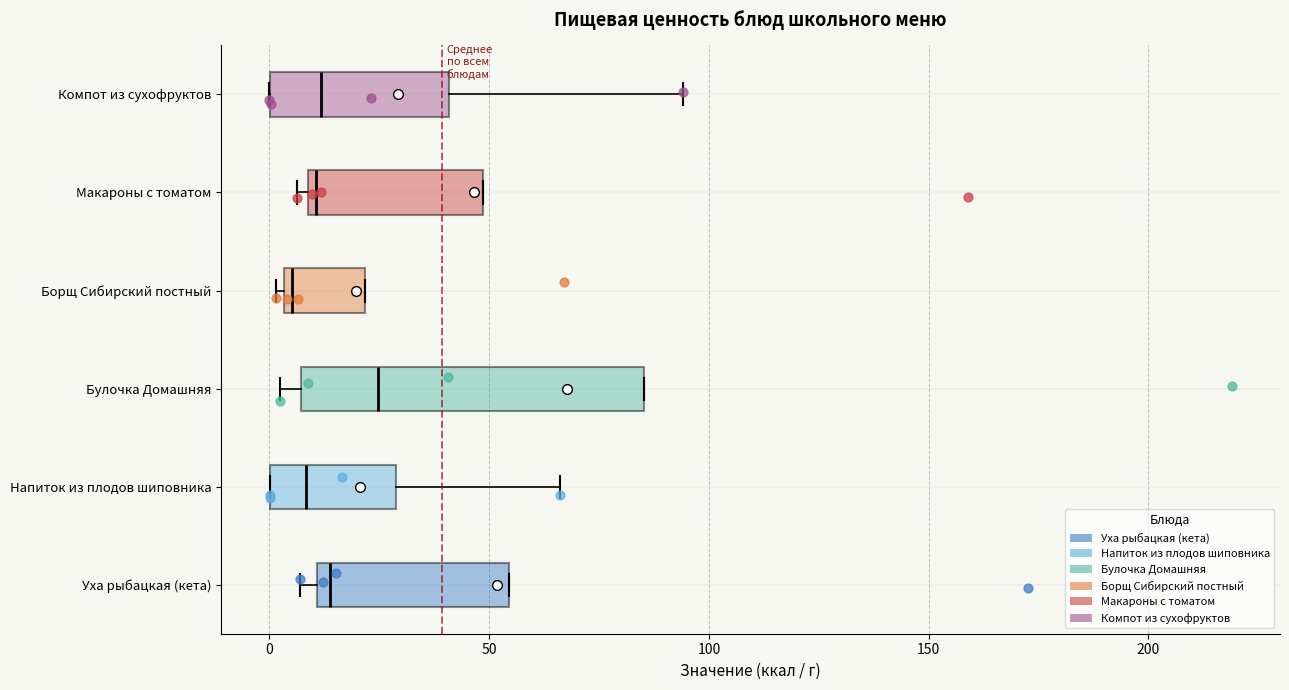

Reading bottom to top, read every box against the x-axis: the position of its median line, the range the box covers, and the ends of its whiskers. The values are not printed on the chart, so give them approximately, as read against the axis.

Уха рыбацкая (кета): median 15, box 10 to 55, whiskers 5 to 55
Напиток из плодов шиповника: median 10, box 0 to 30, whiskers 0 to 65
Булочка Домашняя: median 25, box 5 to 85, whiskers 0 to 85
Борщ Сибирский постный: median 5 (just right of the box's left edge), box 5 to 20, whiskers 0 to 20
Макароны с томатом: median 10 (just right of the box's left edge), box 10 to 50, whiskers 5 to 50
Компот из сухофруктов: median 10, box 0 to 40, whiskers 0 to 95